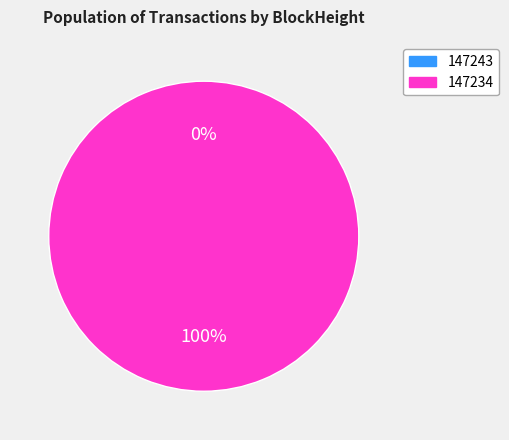

To the nearest percent, what is the combined percentage of 147243 and 147234?

100%